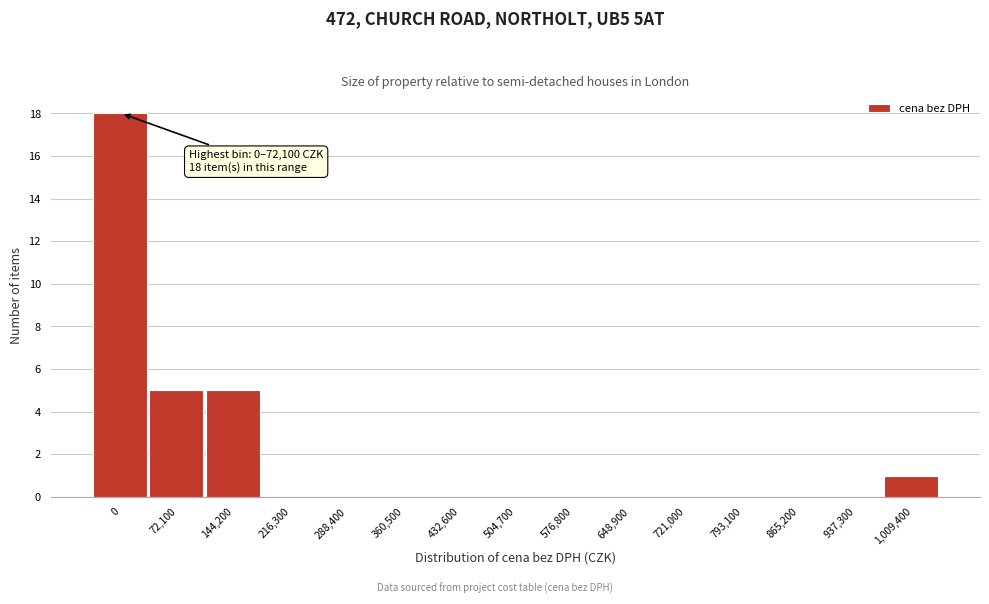

Reading left to right, what are all the values shown in this chart?

0=18	72,100=5	144,200=5	216,300=0	288,400=0	360,500=0	432,600=0	504,700=0	576,800=0	648,900=0	721,000=0	793,100=0	865,200=0	937,300=0	1,009,400=1